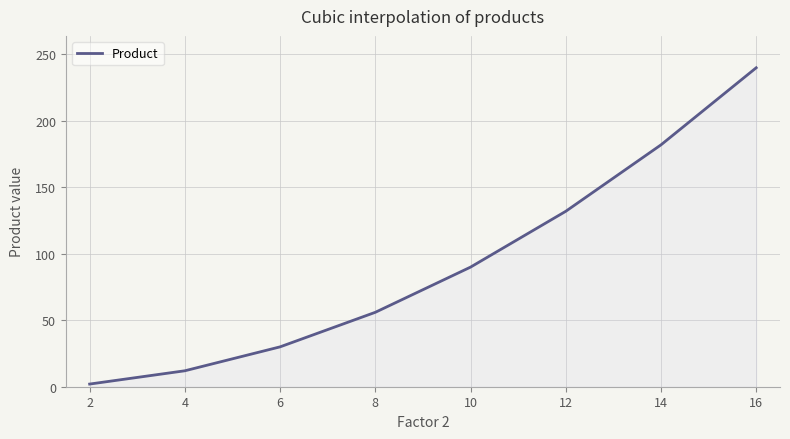

Rank the categories by value from lowest to highest.

2, 4, 6, 8, 10, 12, 14, 16